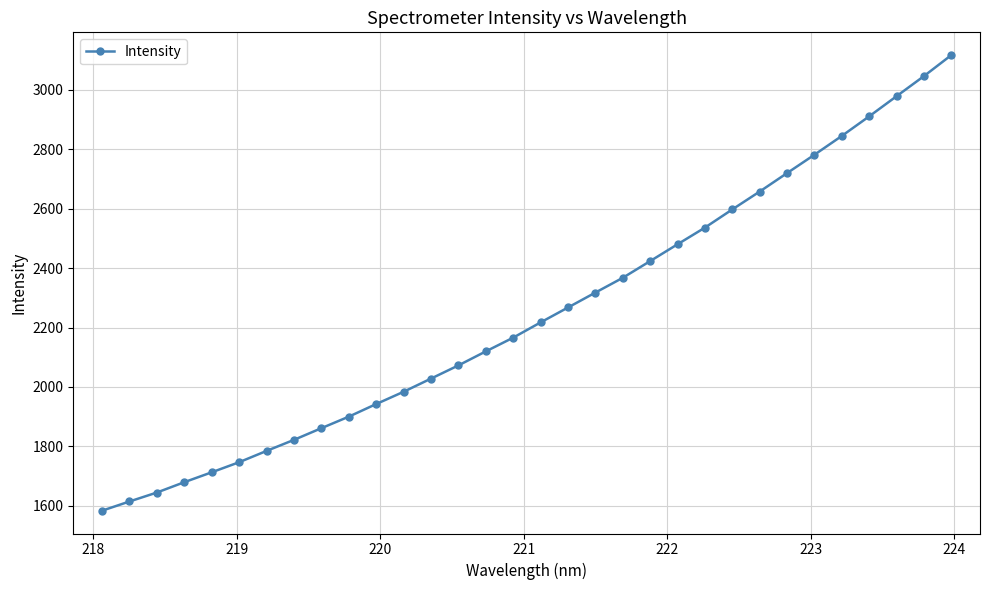

What is the difference between the maximum and minimum values?

1534.5